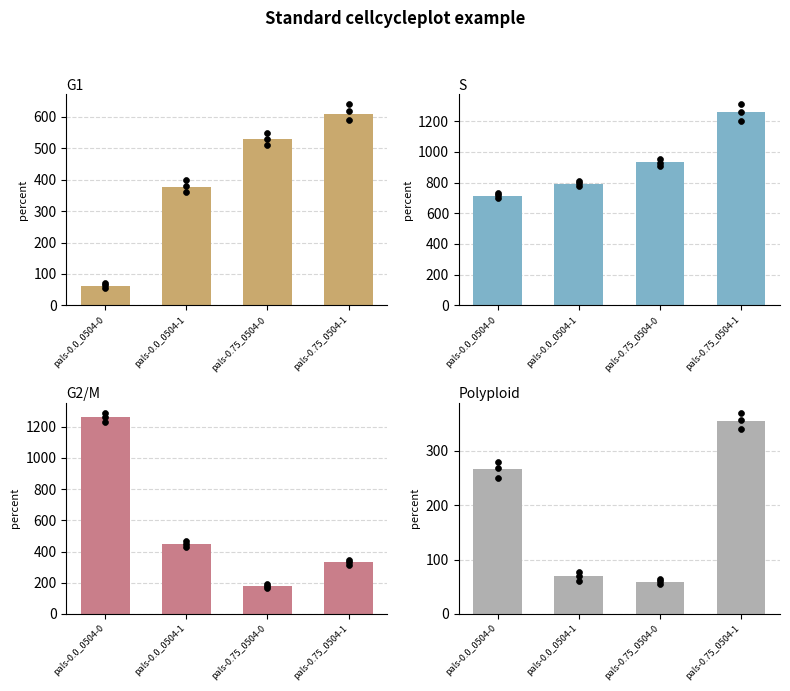

What are all the series names shown in the legend?

G1, S, G2/M, Polyploid